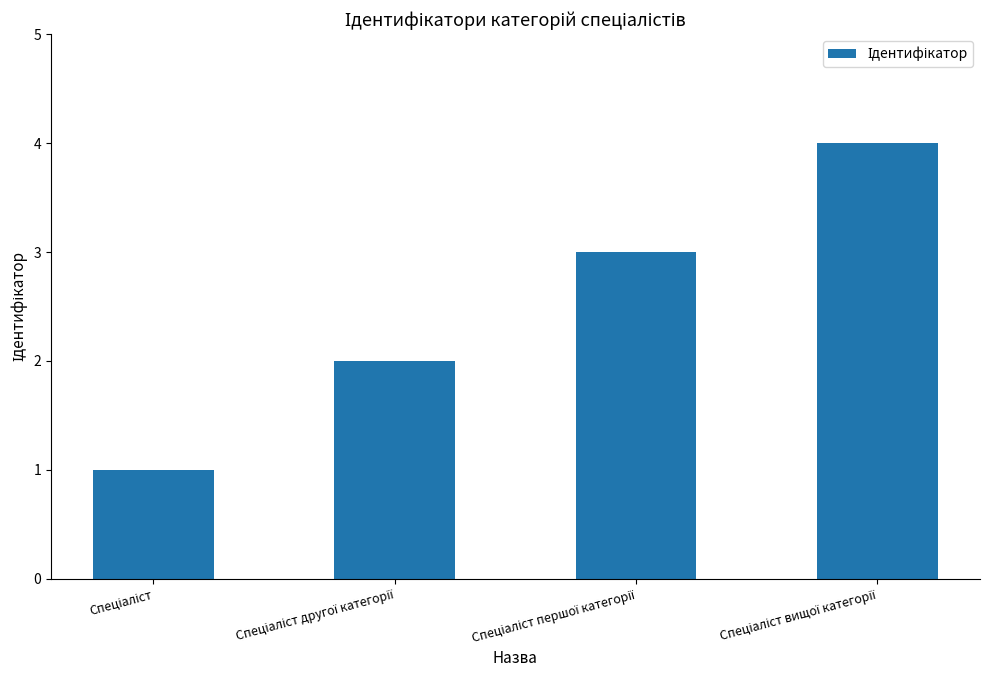

What is the difference between the maximum and minimum values?

3